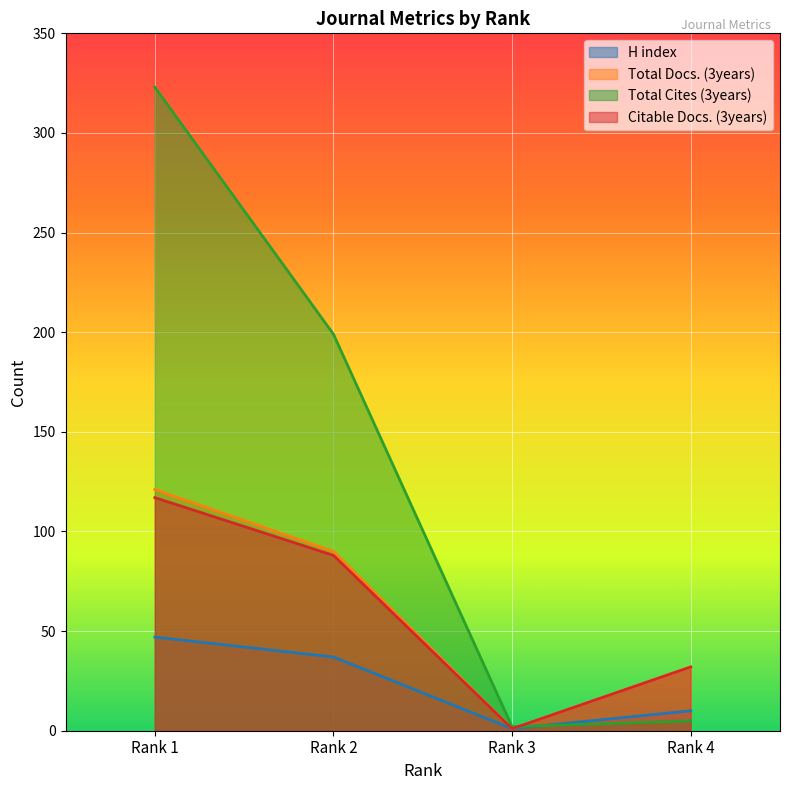

At which category is the sum across all series the highest?

Rank 1